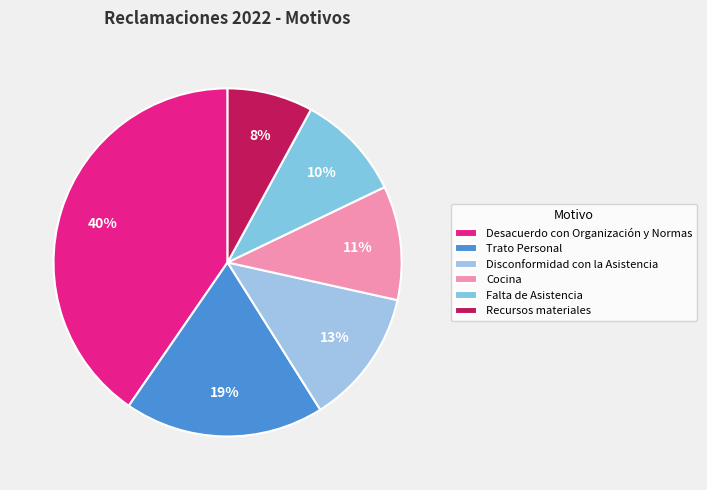

Does Disconformidad con la Asistencia represent more than half of the total?

No